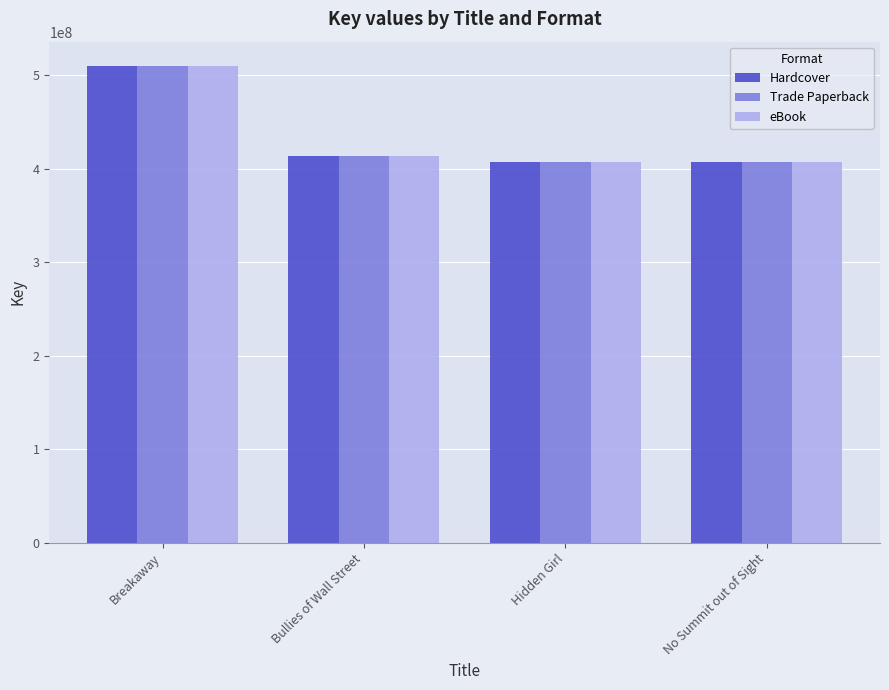

At which label does eBook first exceed 414175204?

Breakaway